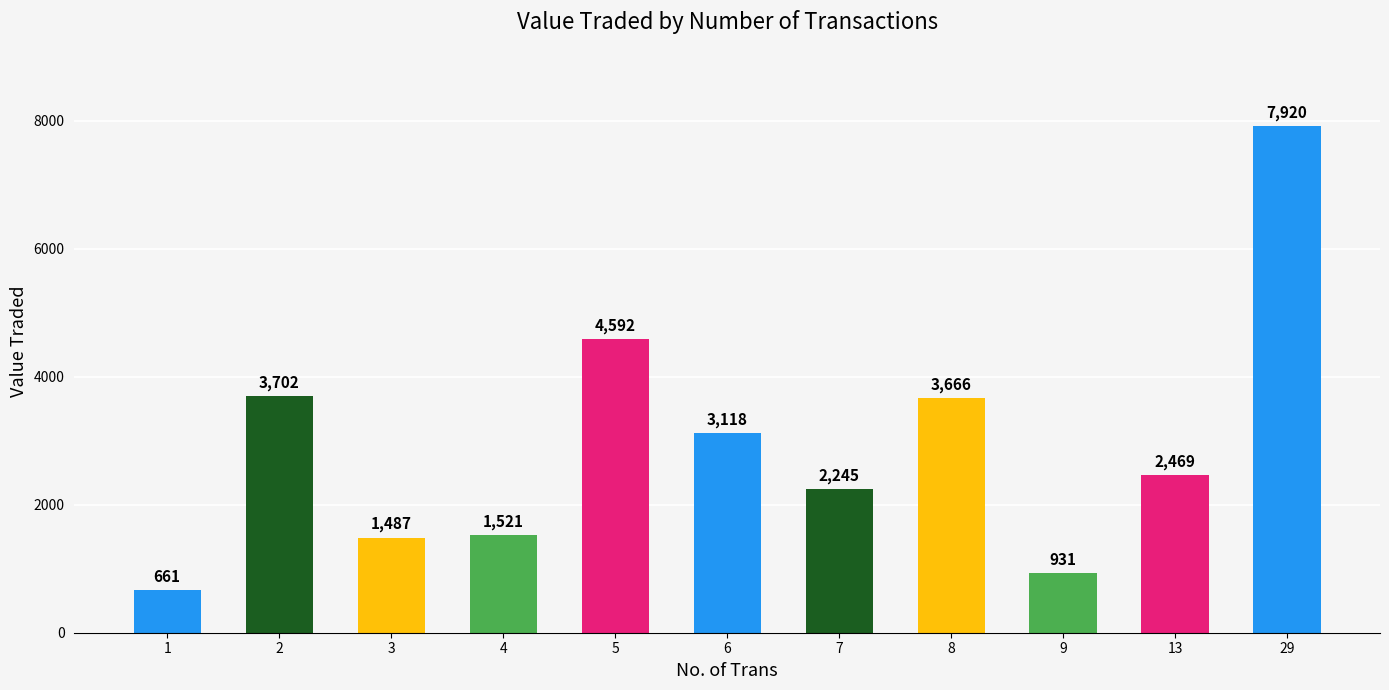

Reading left to right, list all the values displayed in this chart.

1=661	2=3702	3=1487	4=1521	5=4592	6=3118	7=2245	8=3666	9=931	13=2469	29=7920